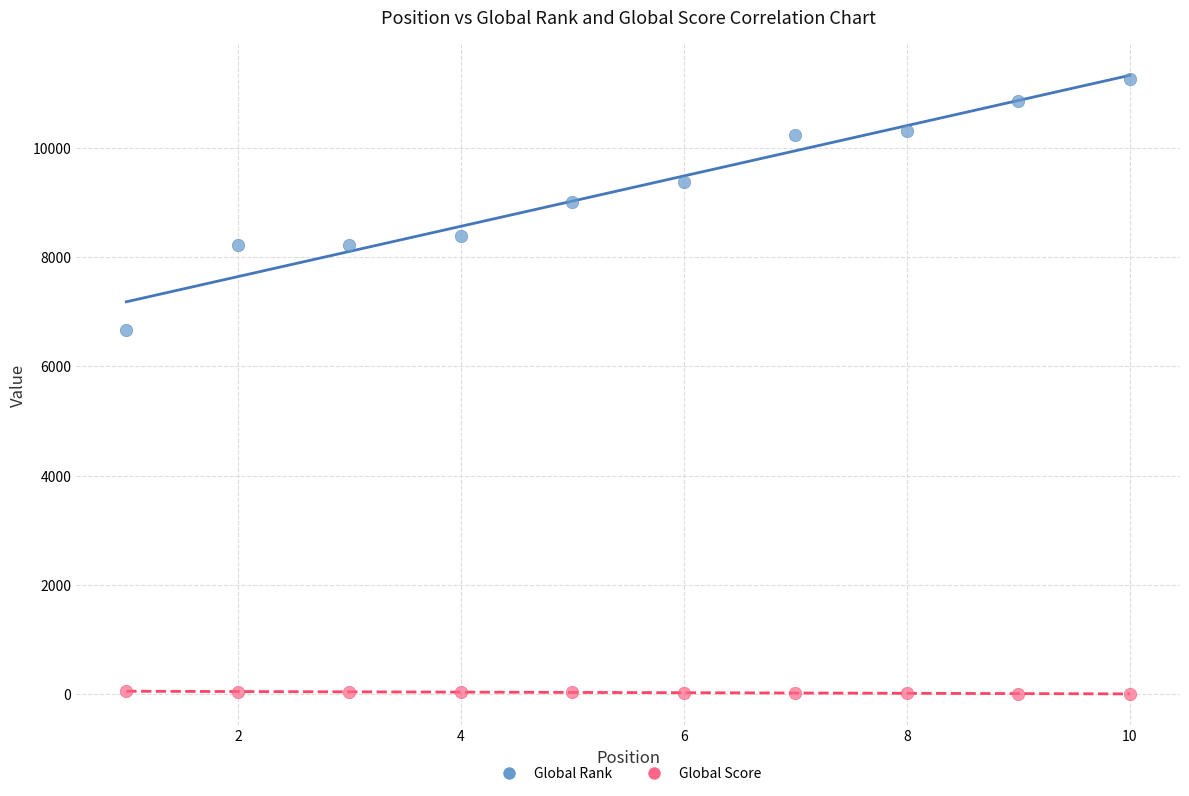

Across all data points, what is the range of Y values (max minus min)?

11254